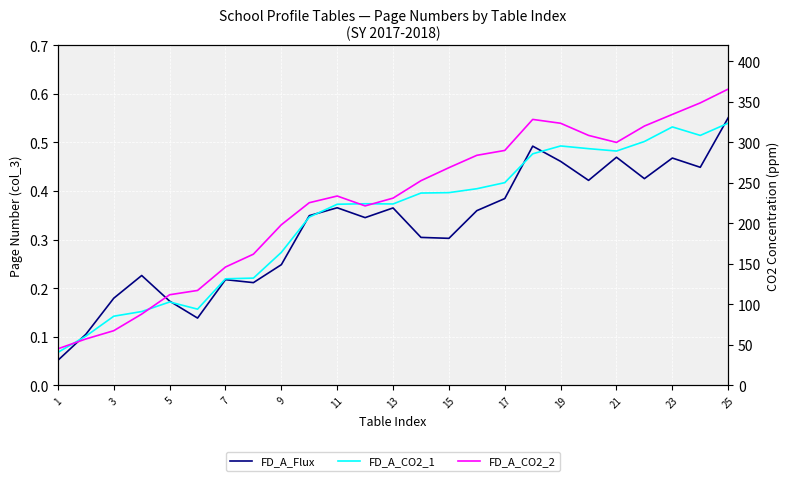

How many times do FD_A_CO2_2 and FD_A_CO2_1 cross each other?

4